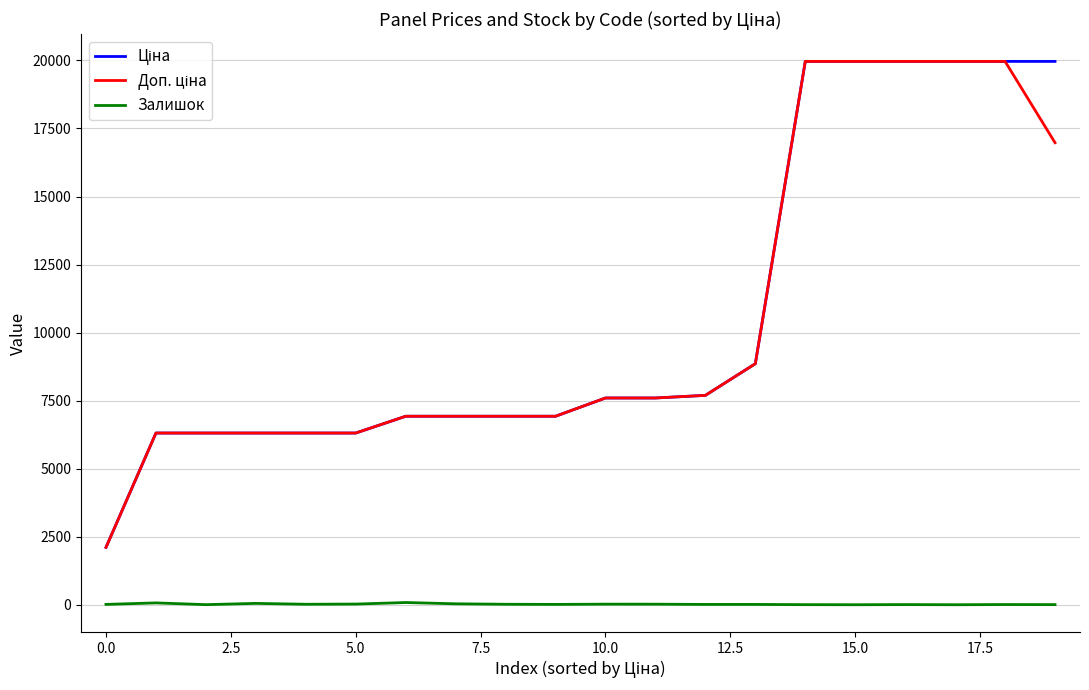

What is the greatest value displayed?

19964.2